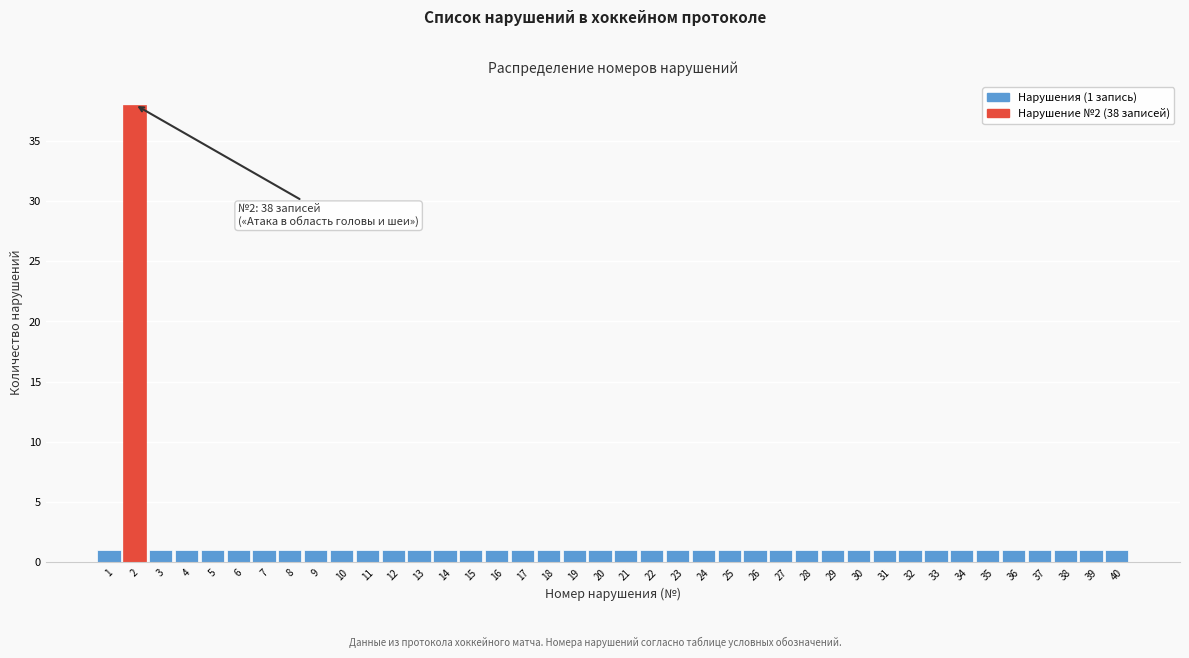

Over which range of the x-axis is the bar tallest?

1.5 to 2.5